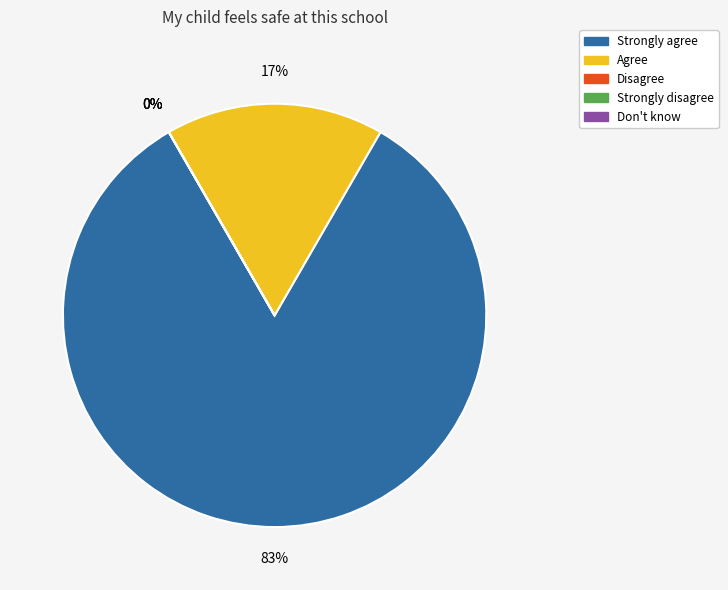

What is the majority slice?

Strongly agree